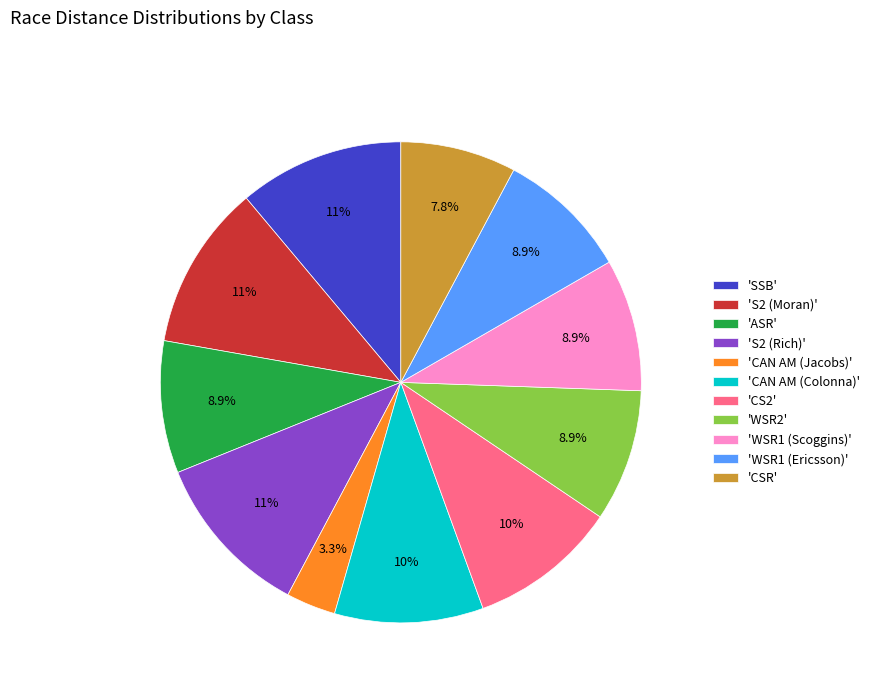

What percentage do 'CAN AM (Colonna)' and 'ASR' together represent?

18.9%